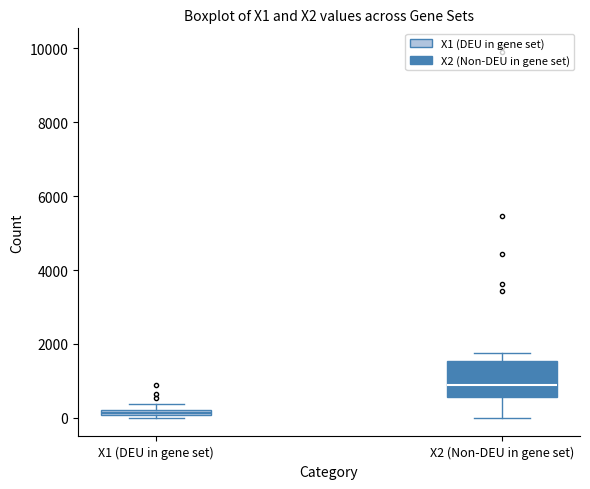

Where is the lower edge of the box for X1 (DEU in gene set) on the y-axis? The values are not printed on the chart, so give them approximately, as read against the axis.

0